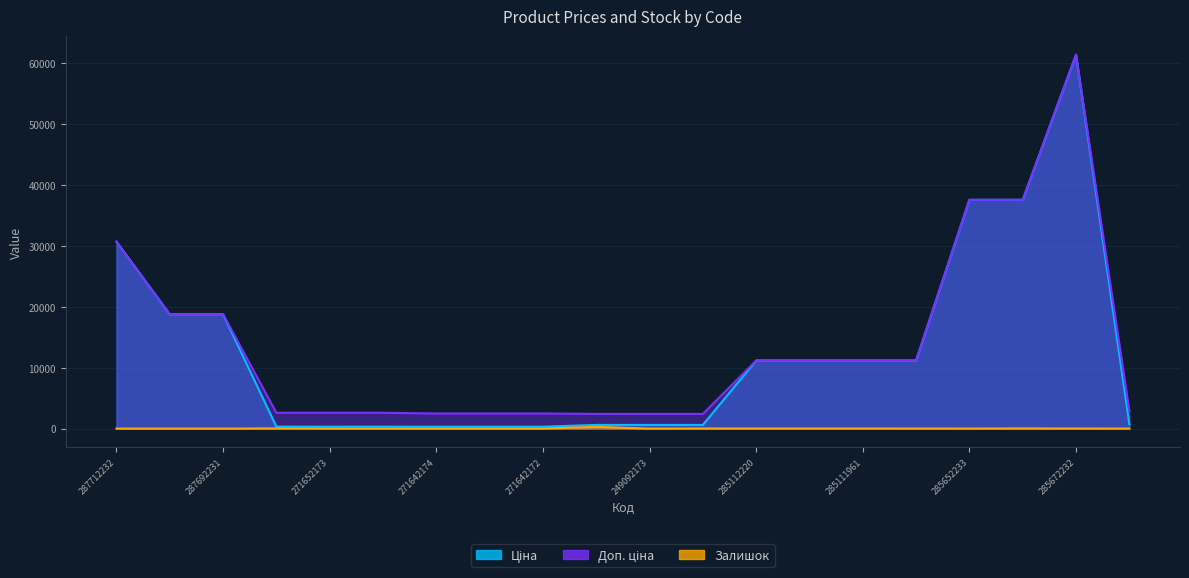

What is the label of the 3rd point from the right?

285652231